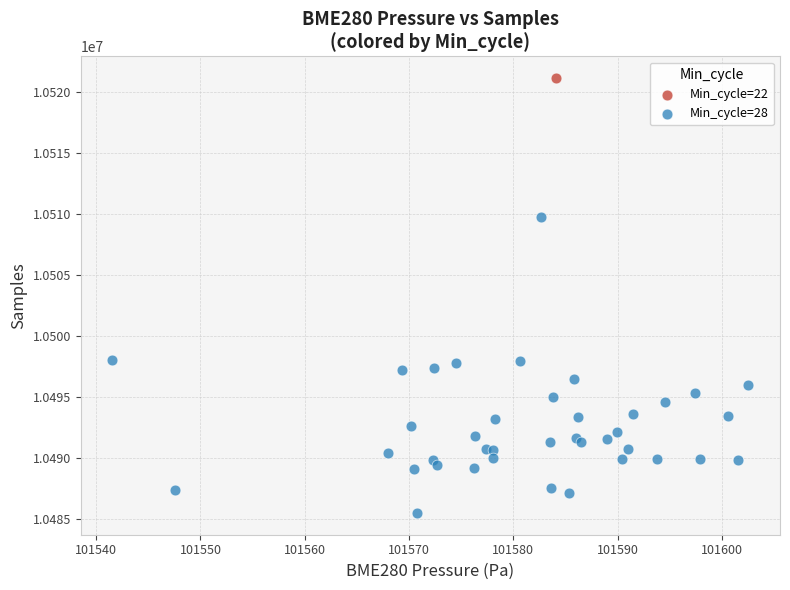

What are all the series names shown in the legend?

Min_cycle=22, Min_cycle=28